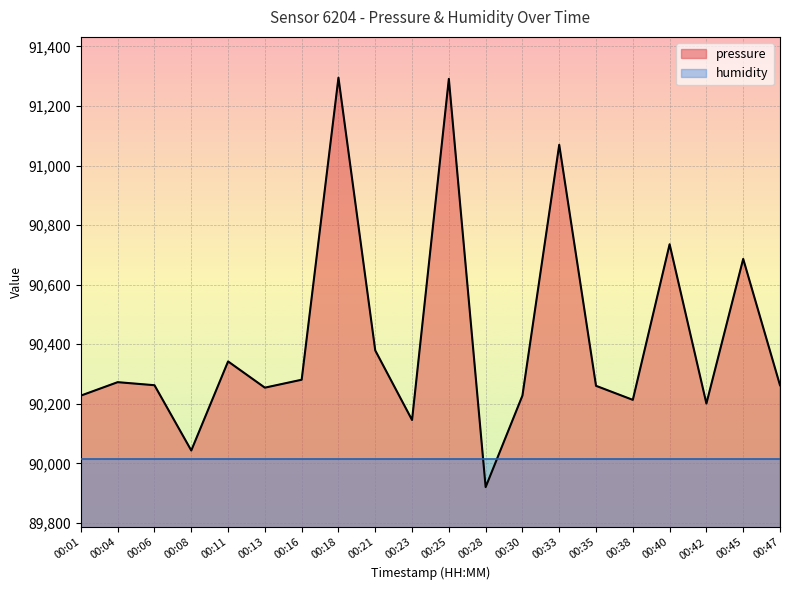

Reading left to right, list all the values displayed in this chart.

90227.6	90272.7	90262.4	90043.2	90342.3	90254.2	90280.8	91295.1	90379.2	90145.7	91291.0	89920.3	90227.6	91069.7	90260.4	90213.2	90735.7	90201.0	90686.5	90262.4